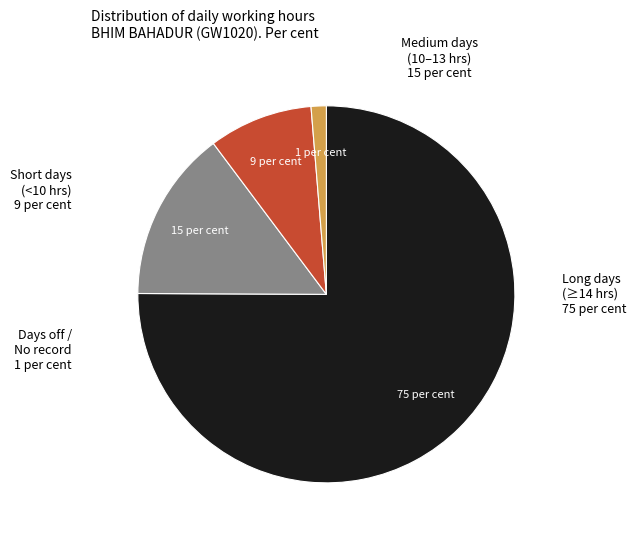

Is there any slice that represents more than half of the pie?

Yes